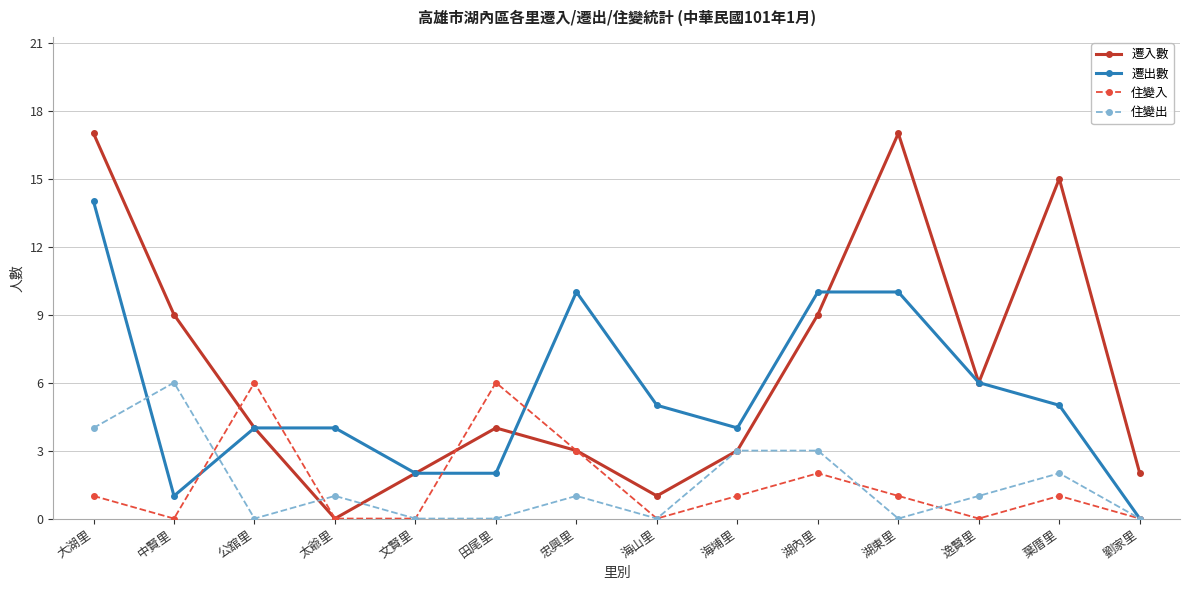

What is the difference between the highest and lowest values at 大湖里?

16